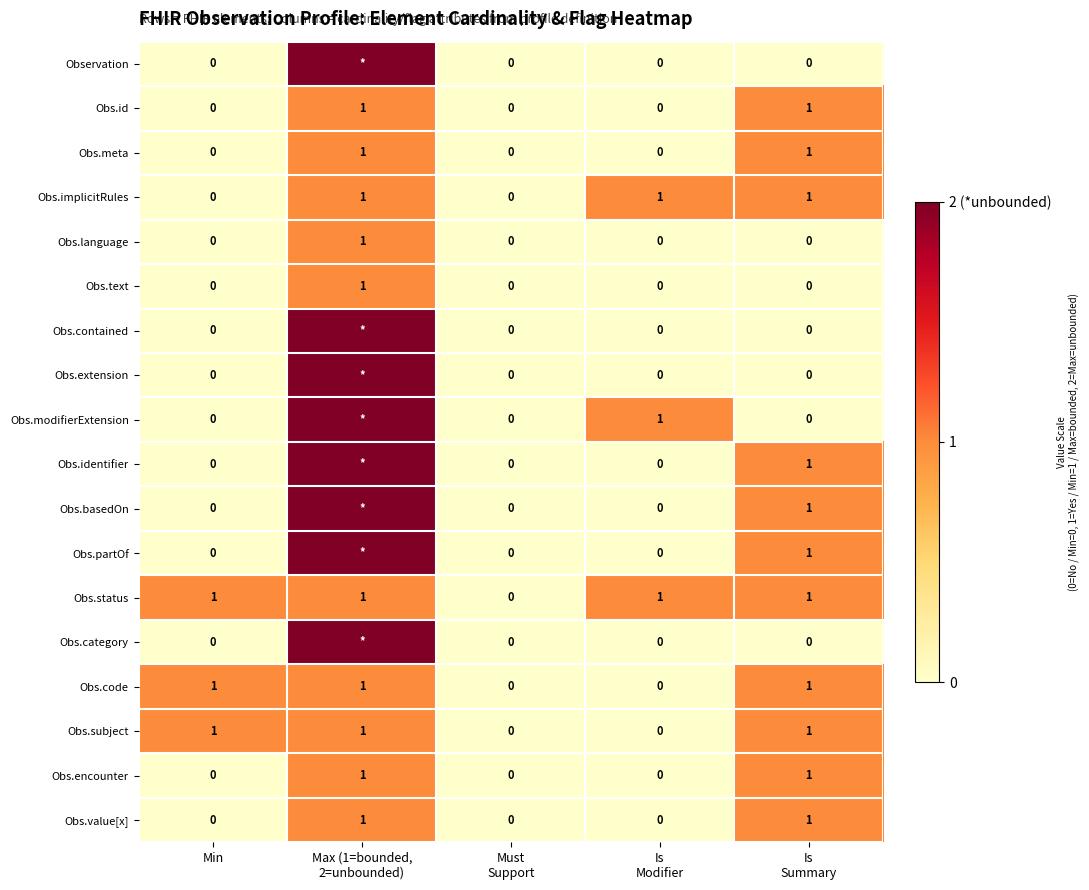

The Obs.value[x] series shows 0 at Min. True or false?

True